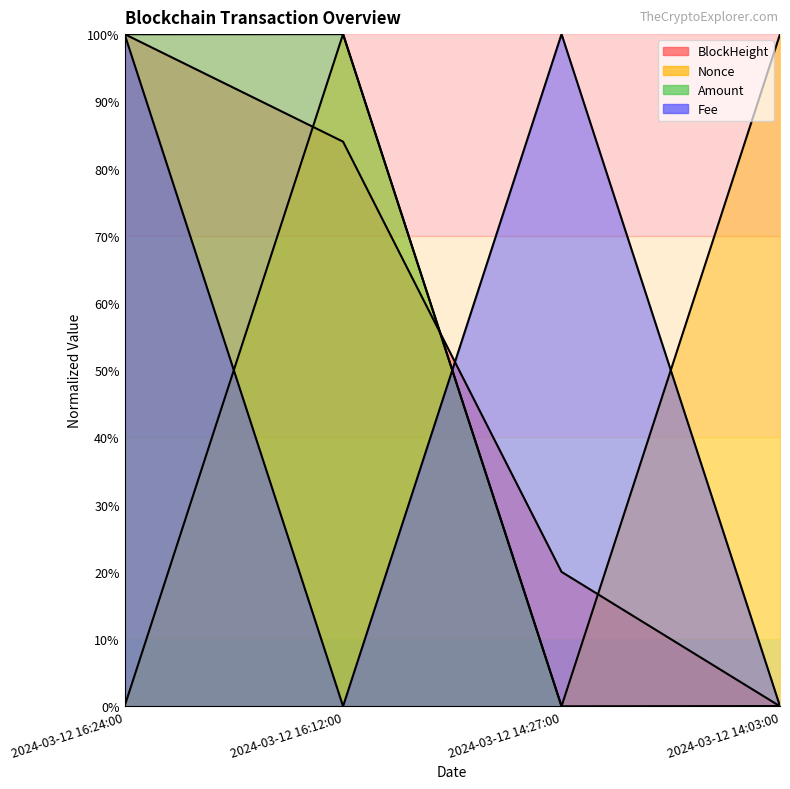

How many values in the Nonce series are below 99?

2